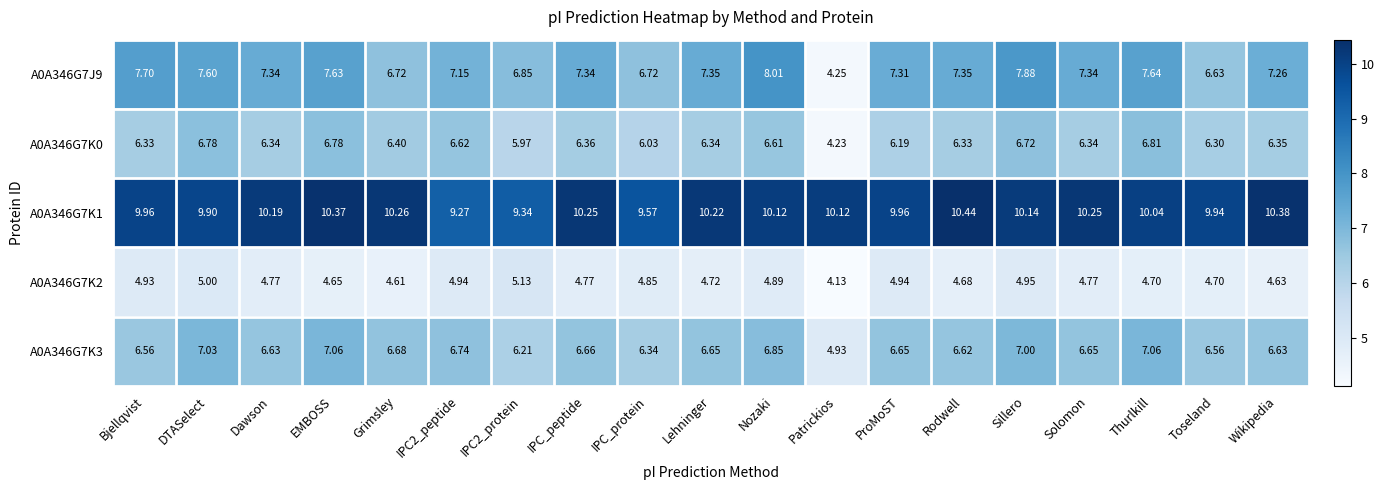

At how many categories does at least one series exceed 4?

19